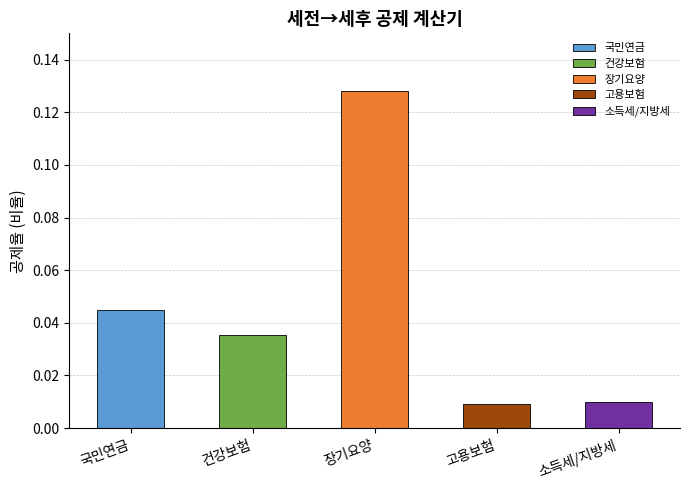

The value at 소득세/지방세 is 0.0. True or false?

True